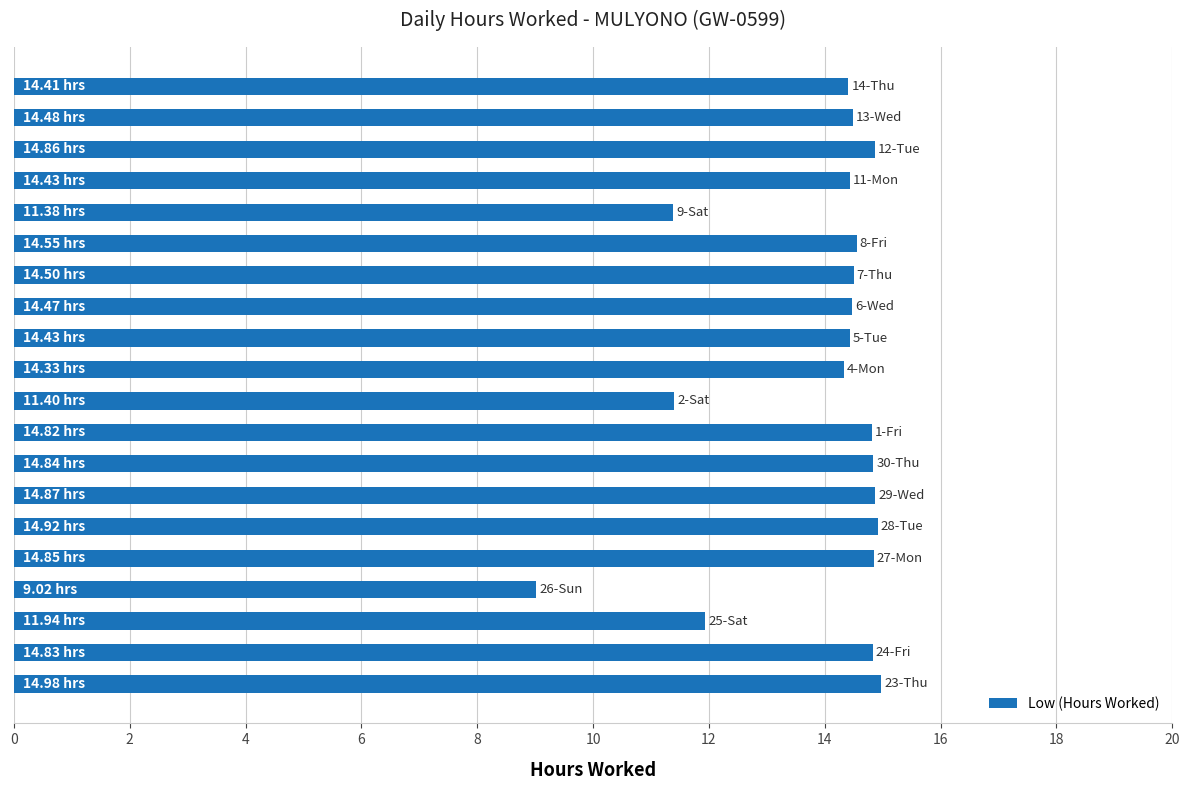

What is the difference between the maximum and second lowest values?

3.6